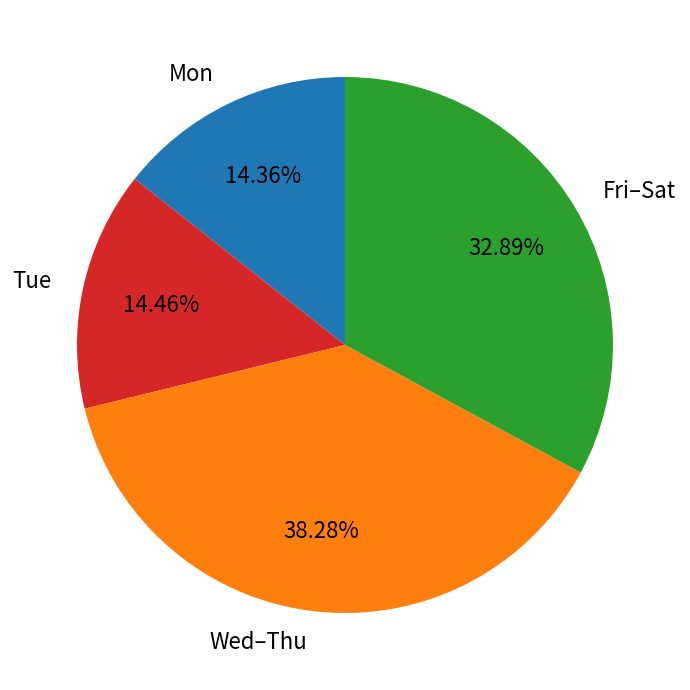

What is the ratio of the value at Fri–Sat to the value at Wed–Thu?

0.9